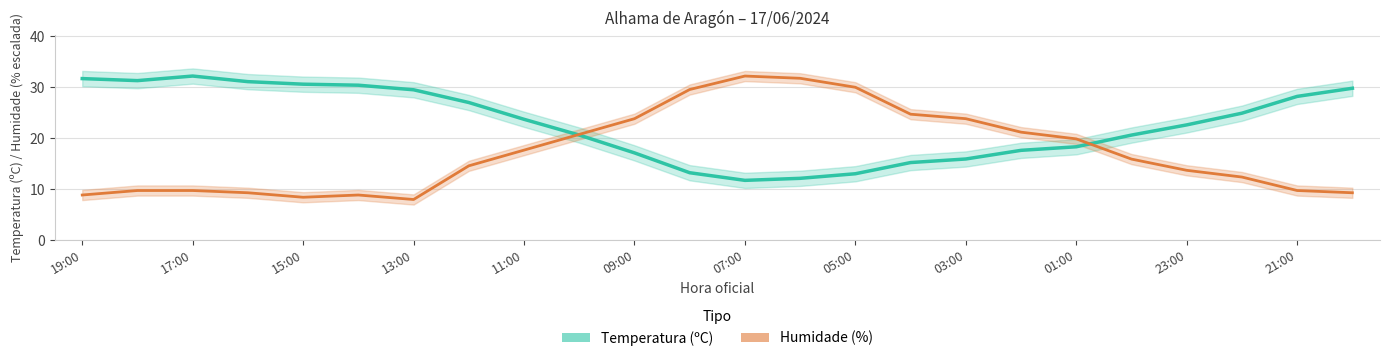

Count the number of categories in the chart.

24